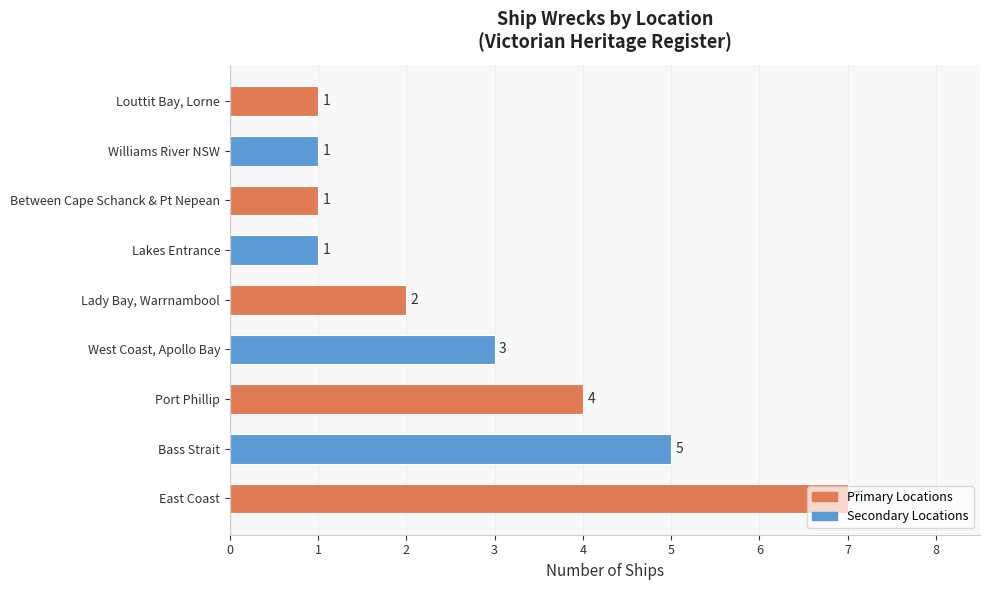

True or false: the data shows 5 at Bass Strait.

True